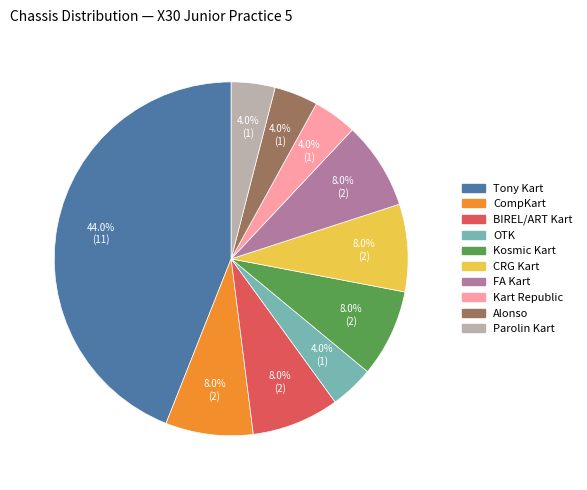

Is there a majority slice in this chart?

No